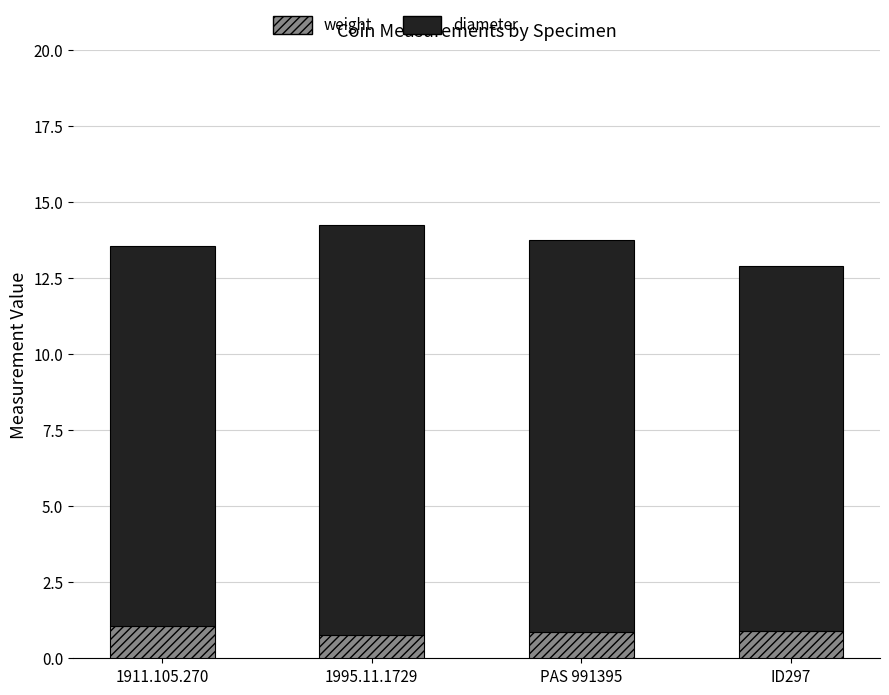

How many bars are there in total?

4